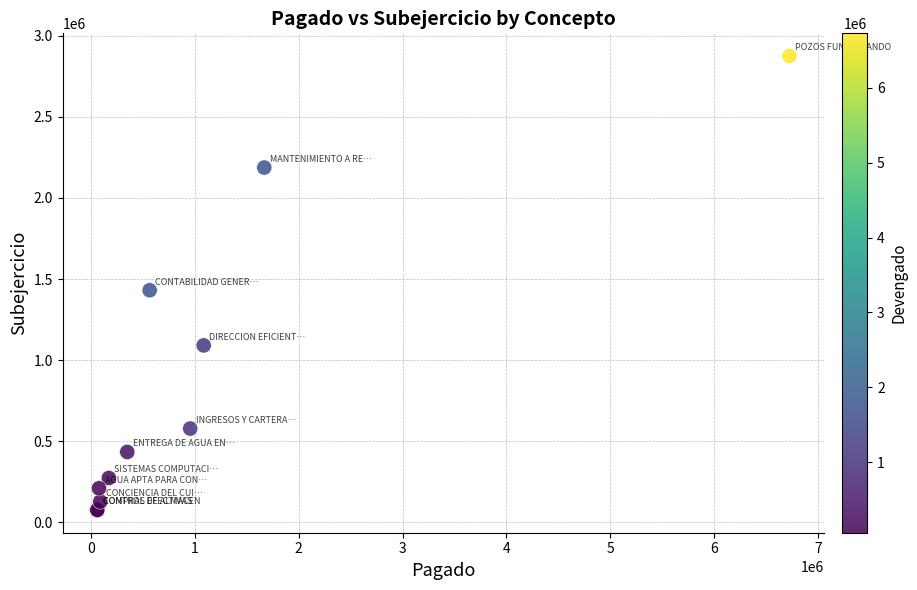

What Y value in the scatter plot is closest to 1475195?

1430737.8